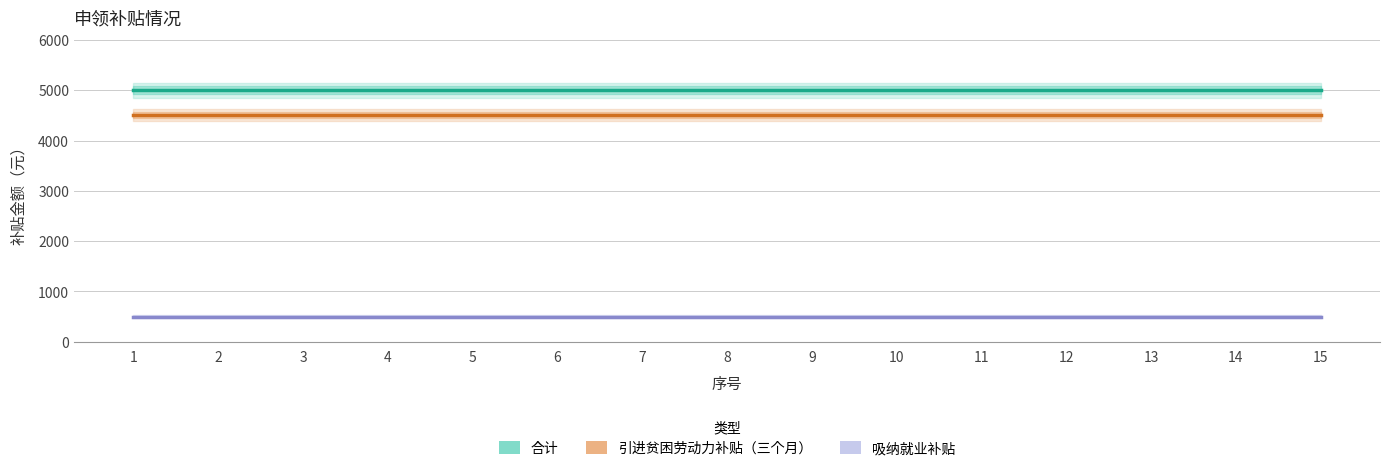

Reading left to right, what are all the values shown in this chart?

合计: 5000	5000	5000	5000	5000	5000	5000	5000	5000	5000	5000	5000	5000	5000	5000
引进贫困劳动力补贴（三个月）: 4500	4500	4500	4500	4500	4500	4500	4500	4500	4500	4500	4500	4500	4500	4500
吸纳就业补贴: 500	500	500	500	500	500	500	500	500	500	500	500	500	500	500